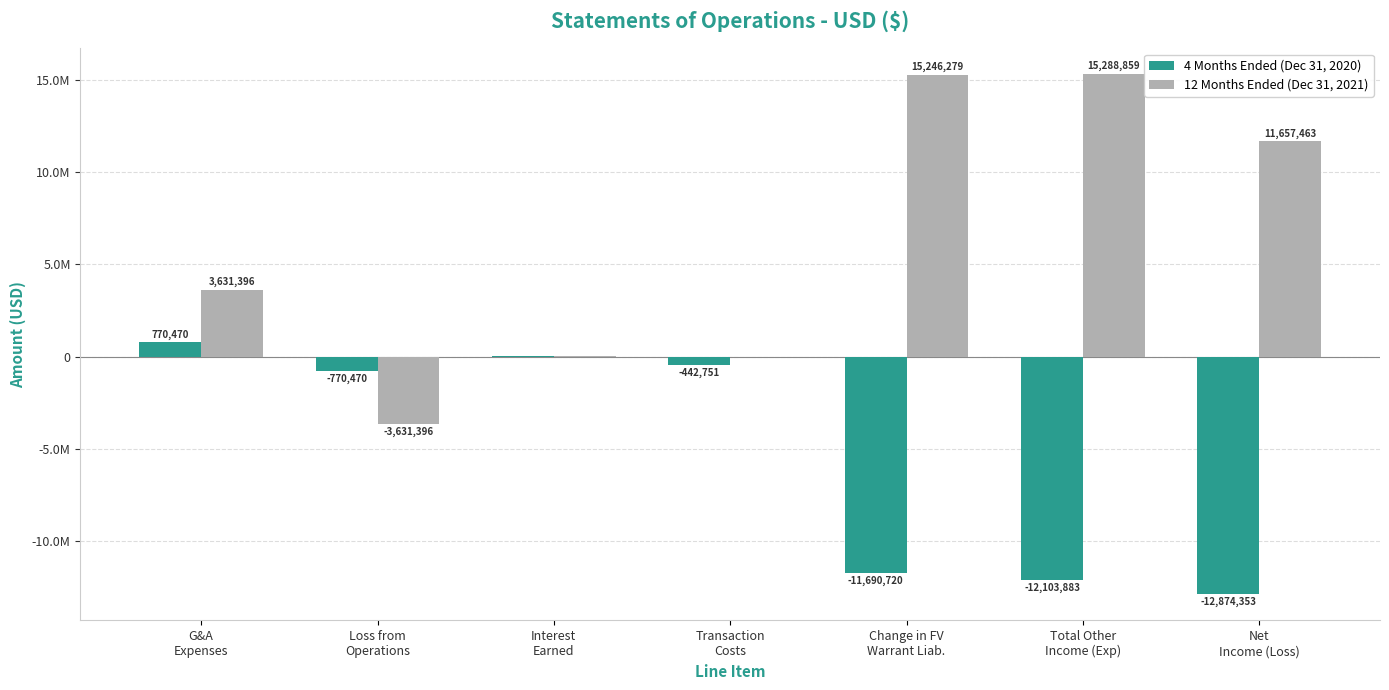

What is the spread (max minus min) of values at G&A
Expenses?

2860926